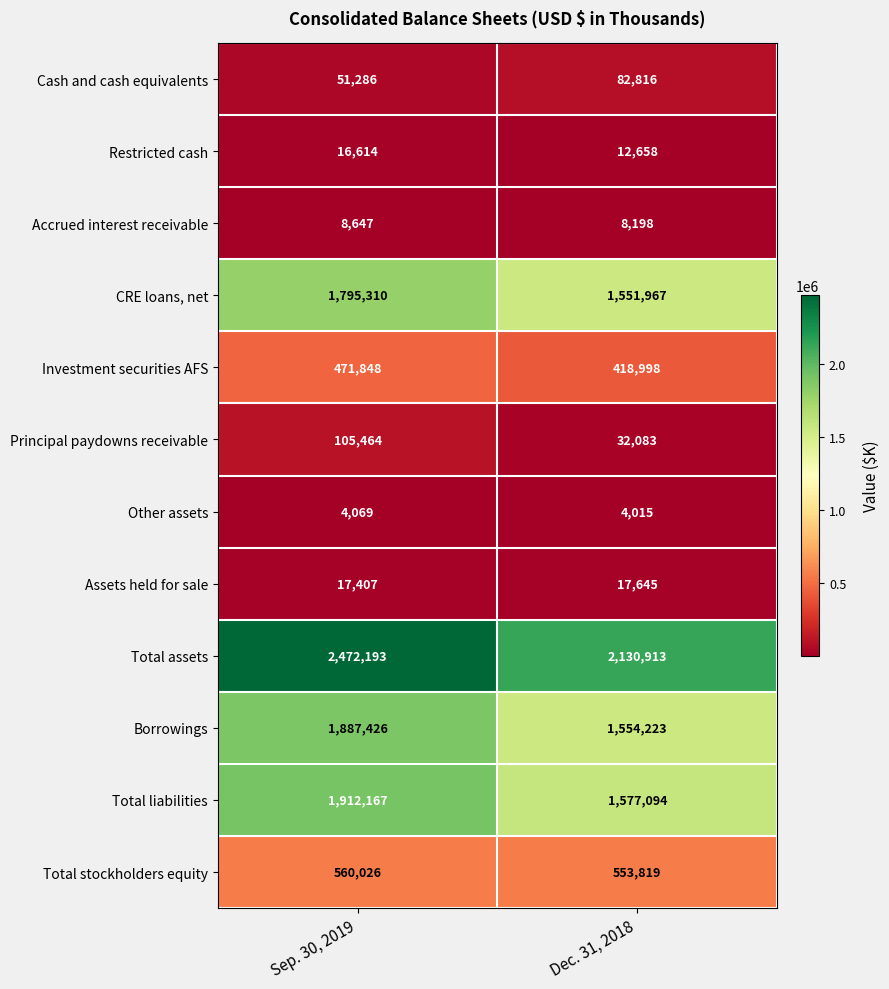

What is the difference between the maximum and minimum values in the Total assets series?

341280